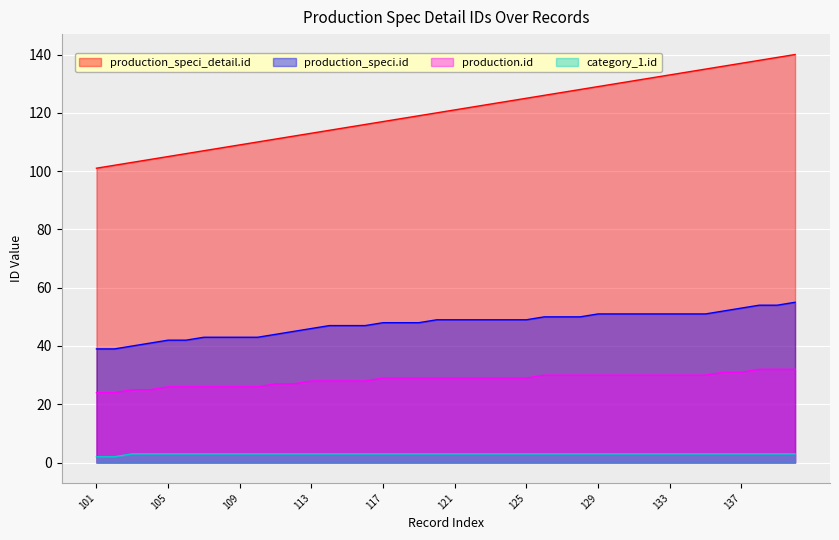

Does the chart display data point markers on the line(s)?

No